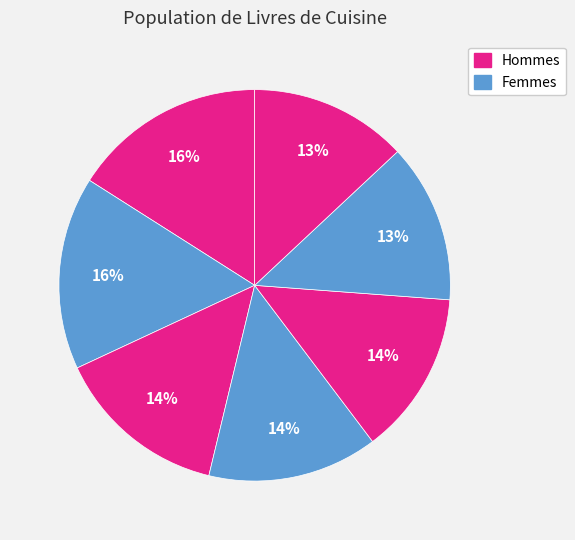

Count the number of slices in the pie.

7